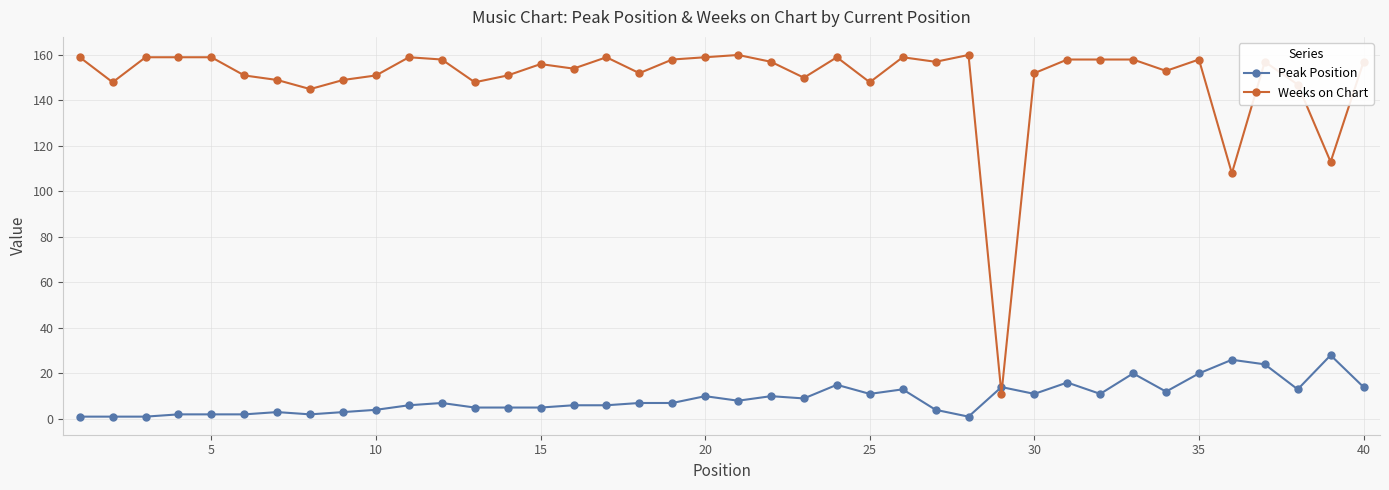

How many categories are shown in the chart?

40